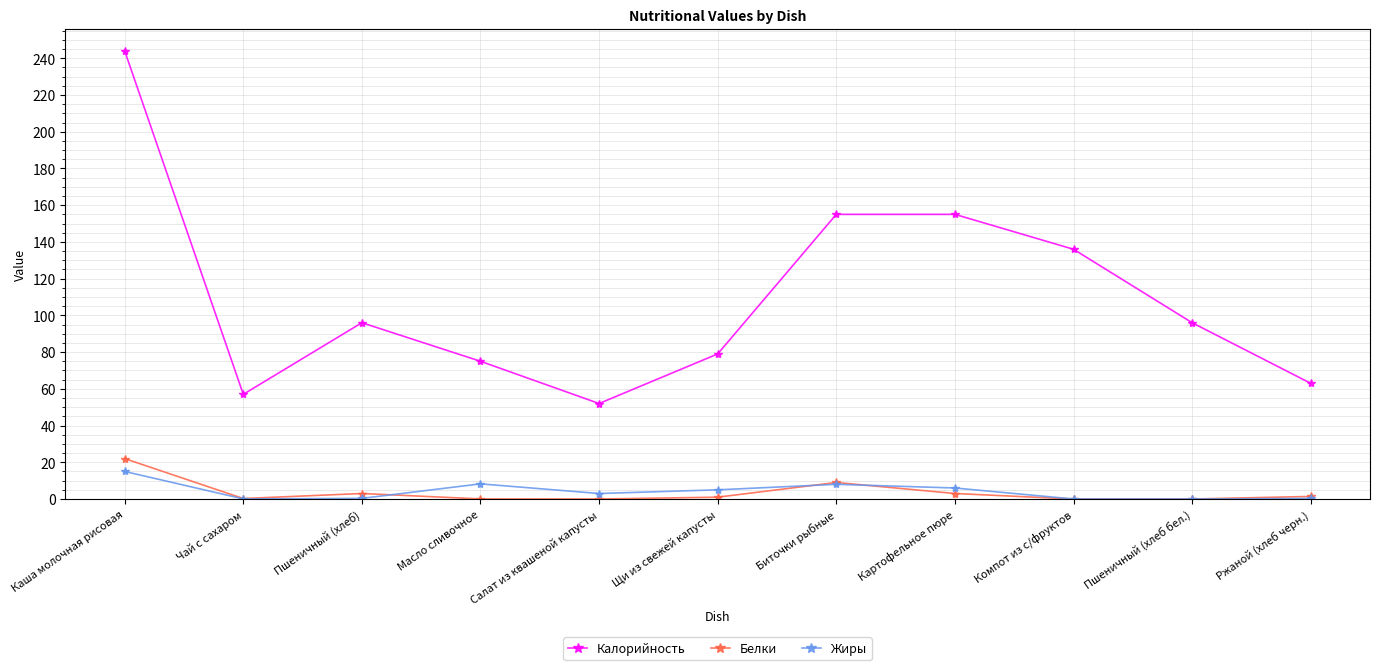

How many lines are shown in the chart?

3